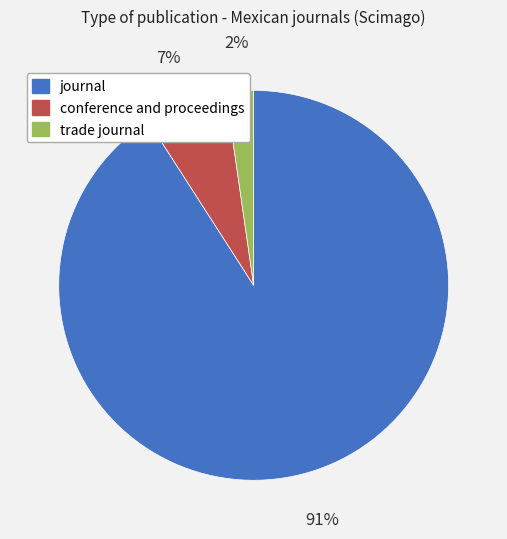

To the nearest percent, what is the average slice percentage?

33%